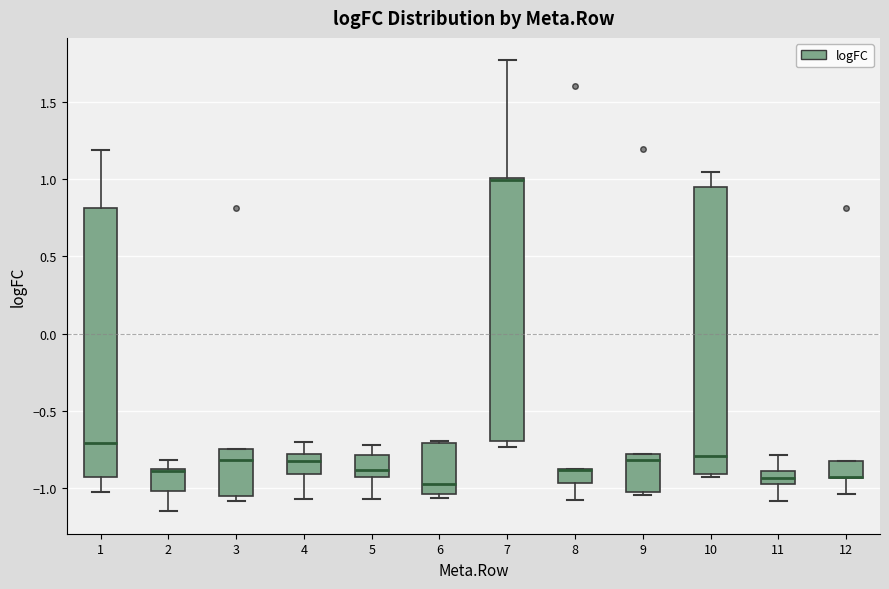

Reading left to right, transcribe this box plot: for each box, give where its median line is, the range the box spans, and where its two whiskers end, as read against the y-axis. The values are not printed on the chart, so give them approximately, as read against the axis.

1: median -0.70, box -0.95 to 0.80, whiskers -1.00 to 1.20
2: median -0.90 (drawn on the box's upper edge), box -1.00 to -0.90, whiskers -1.15 to -0.80
3: median -0.80, box -1.05 to -0.75, whiskers -1.10 to -0.75
4: median -0.80 (just below the box's upper edge), box -0.90 to -0.80, whiskers -1.05 to -0.70
5: median -0.90, box -0.95 to -0.80, whiskers -1.05 to -0.70
6: median -1.00, box -1.05 to -0.70, whiskers -1.05 (just below the box's lower edge) to -0.70
7: median 1.00 (just below the box's upper edge), box -0.70 to 1.00, whiskers -0.75 to 1.75
8: median -0.90 (drawn on the box's upper edge), box -0.95 to -0.90, whiskers -1.10 to -0.90
9: median -0.80 (just below the box's upper edge), box -1.00 to -0.80, whiskers -1.05 to -0.80
10: median -0.80, box -0.90 to 0.95, whiskers -0.95 to 1.05
11: median -0.95, box -1.00 to -0.90, whiskers -1.10 to -0.80
12: median -0.95 (drawn on the box's lower edge), box -0.95 to -0.80, whiskers -1.05 to -0.80